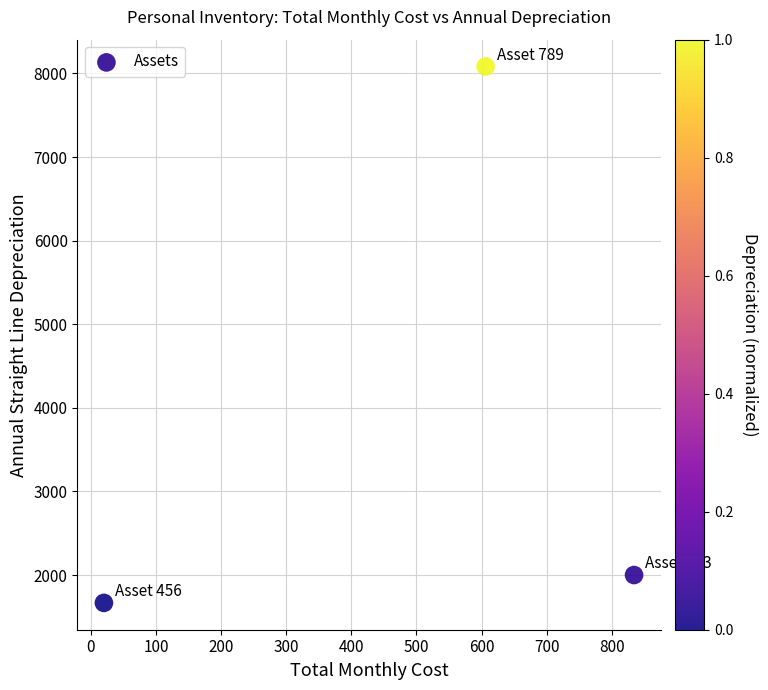

What is the average Y value?

3916.7